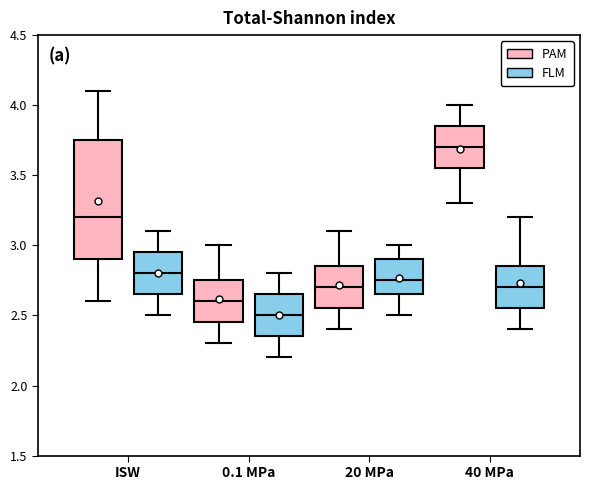

Where does the upper whisker of the box for 20 MPa (FLM) end on the y-axis? The values are not printed on the chart, so give them approximately, as read against the axis.

3.00